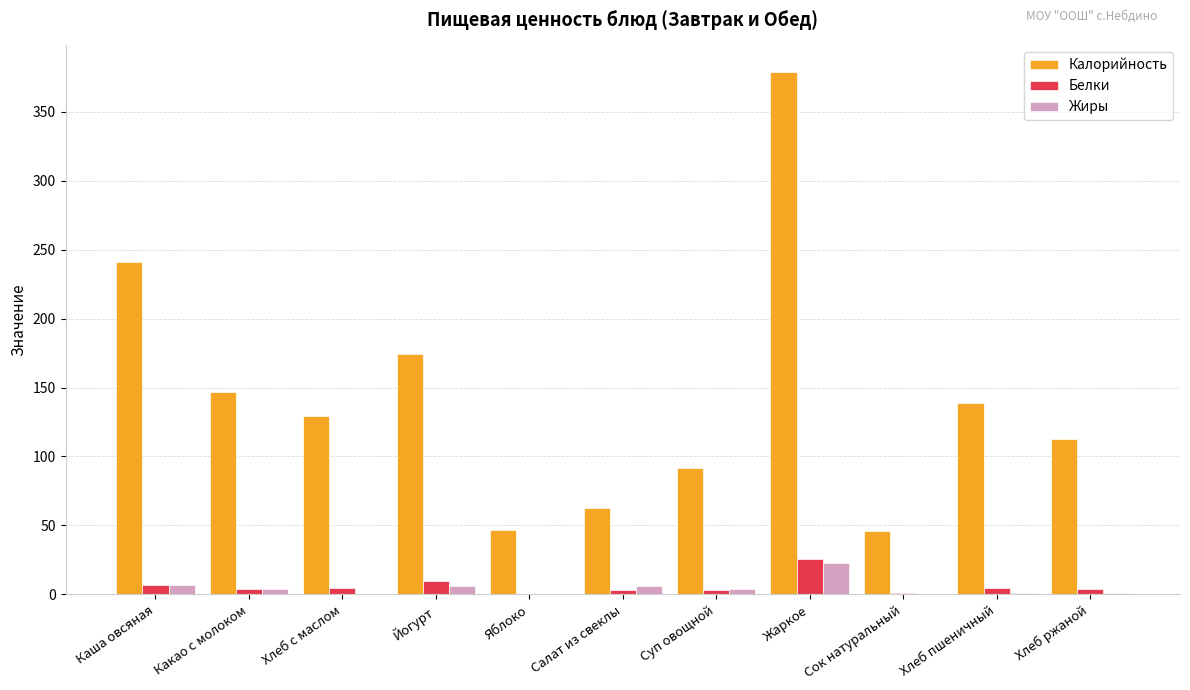

What is the average value of the Жиры series?

4.7